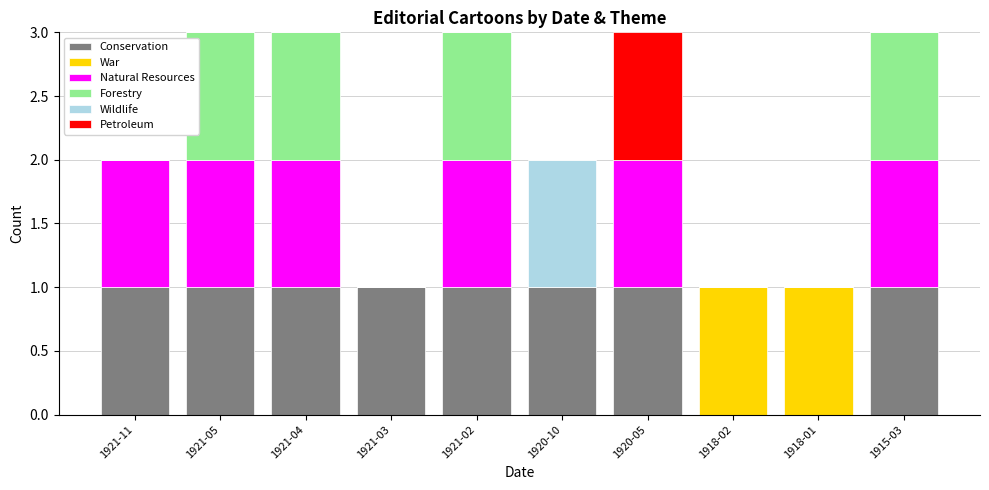

What are all the series names shown in the legend?

Conservation, War, Natural Resources, Forestry, Wildlife, Petroleum